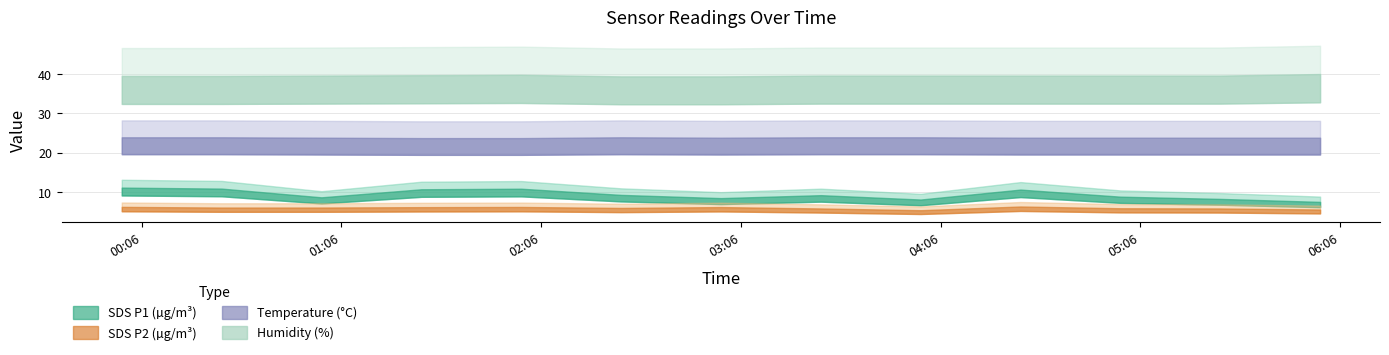

How many interior local peaks does the Temp series have?

1